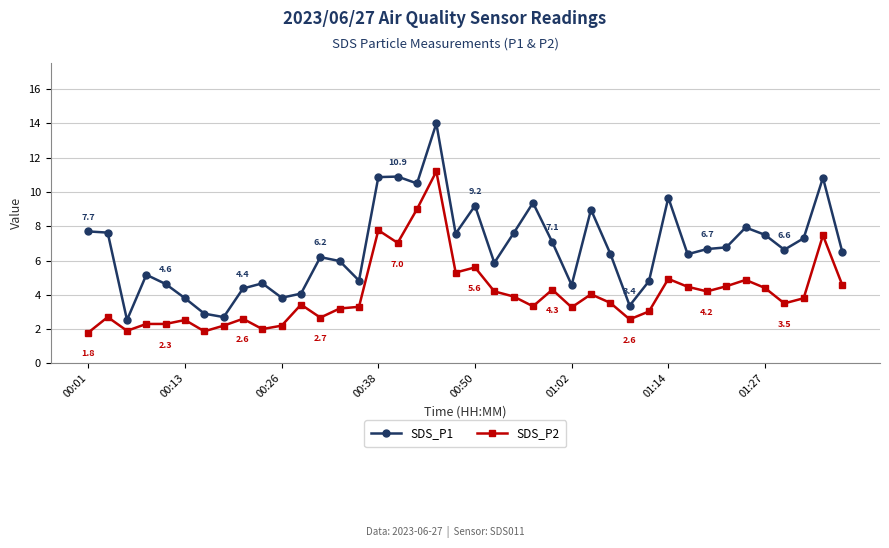

What is the sum of all SDS_P1 values?

268.2